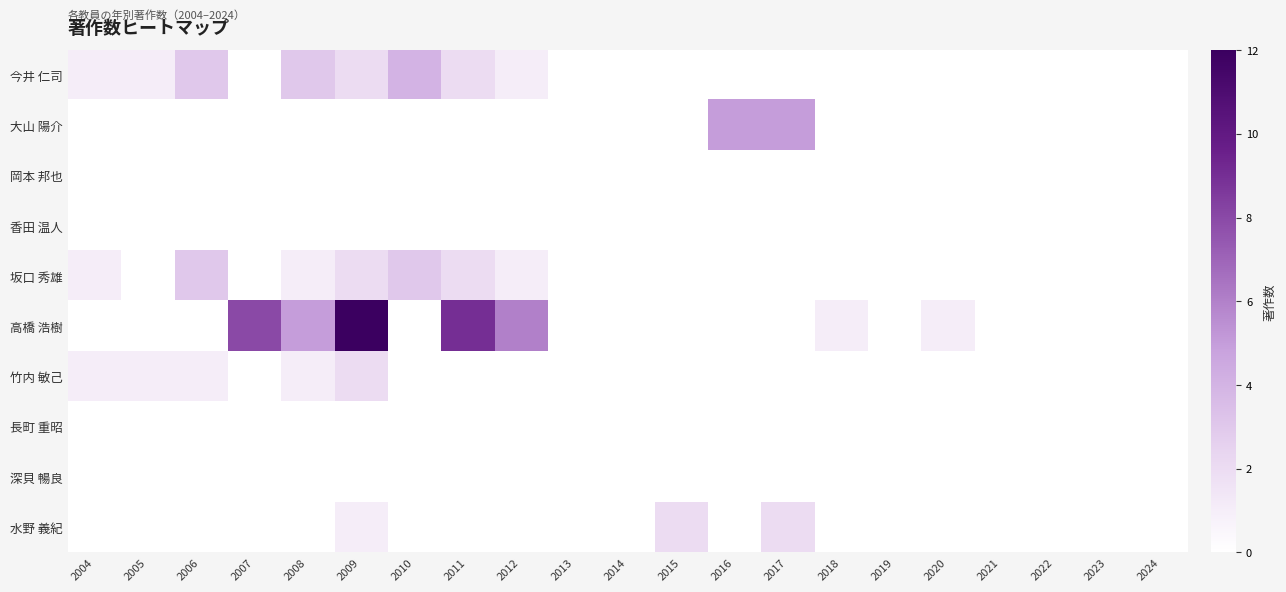

Reading left to right, what are all the values shown in this chart?

今井 仁司: 2004=1	2005=1	2006=3	2007=0	2008=3	2009=2	2010=4	2011=2	2012=1	2013=0	2014=0	2015=0	2016=0	2017=0	2018=0	2019=0	2020=0	2021=0	2022=0	2023=0	2024=0
大山 陽介: 2004=0	2005=0	2006=0	2007=0	2008=0	2009=0	2010=0	2011=0	2012=0	2013=0	2014=0	2015=0	2016=5	2017=5	2018=0	2019=0	2020=0	2021=0	2022=0	2023=0	2024=0
岡本 邦也: 2004=0	2005=0	2006=0	2007=0	2008=0	2009=0	2010=0	2011=0	2012=0	2013=0	2014=0	2015=0	2016=0	2017=0	2018=0	2019=0	2020=0	2021=0	2022=0	2023=0	2024=0
香田 温人: 2004=0	2005=0	2006=0	2007=0	2008=0	2009=0	2010=0	2011=0	2012=0	2013=0	2014=0	2015=0	2016=0	2017=0	2018=0	2019=0	2020=0	2021=0	2022=0	2023=0	2024=0
坂口 秀雄: 2004=1	2005=0	2006=3	2007=0	2008=1	2009=2	2010=3	2011=2	2012=1	2013=0	2014=0	2015=0	2016=0	2017=0	2018=0	2019=0	2020=0	2021=0	2022=0	2023=0	2024=0
高橋 浩樹: 2004=0	2005=0	2006=0	2007=8	2008=5	2009=12	2010=0	2011=9	2012=6	2013=0	2014=0	2015=0	2016=0	2017=0	2018=1	2019=0	2020=1	2021=0	2022=0	2023=0	2024=0
竹内 敏己: 2004=1	2005=1	2006=1	2007=0	2008=1	2009=2	2010=0	2011=0	2012=0	2013=0	2014=0	2015=0	2016=0	2017=0	2018=0	2019=0	2020=0	2021=0	2022=0	2023=0	2024=0
長町 重昭: 2004=0	2005=0	2006=0	2007=0	2008=0	2009=0	2010=0	2011=0	2012=0	2013=0	2014=0	2015=0	2016=0	2017=0	2018=0	2019=0	2020=0	2021=0	2022=0	2023=0	2024=0
深貝 暢良: 2004=0	2005=0	2006=0	2007=0	2008=0	2009=0	2010=0	2011=0	2012=0	2013=0	2014=0	2015=0	2016=0	2017=0	2018=0	2019=0	2020=0	2021=0	2022=0	2023=0	2024=0
水野 義紀: 2004=0	2005=0	2006=0	2007=0	2008=0	2009=1	2010=0	2011=0	2012=0	2013=0	2014=0	2015=2	2016=0	2017=2	2018=0	2019=0	2020=0	2021=0	2022=0	2023=0	2024=0